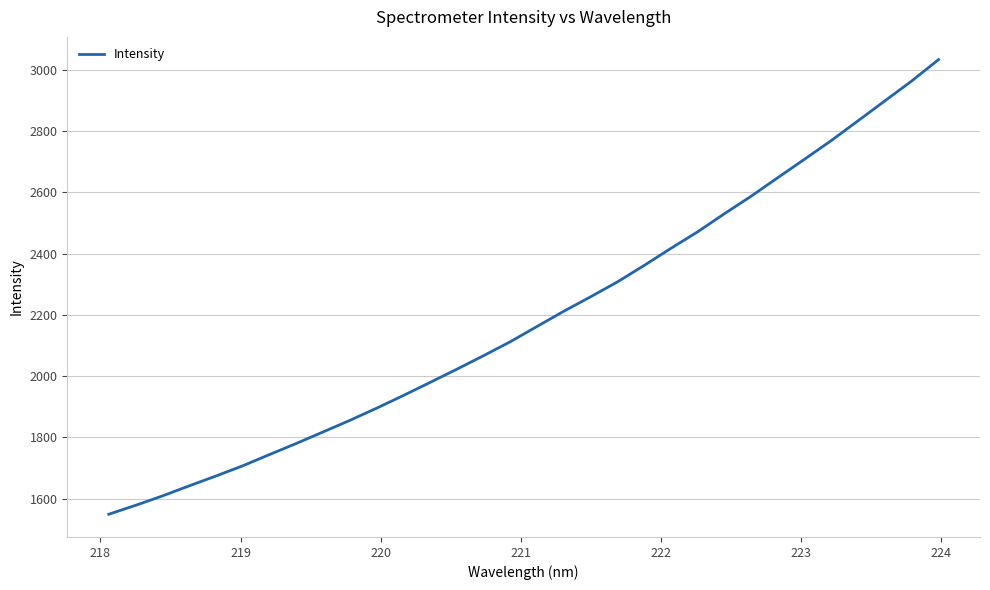

What is the difference between the maximum and minimum values?

1484.4